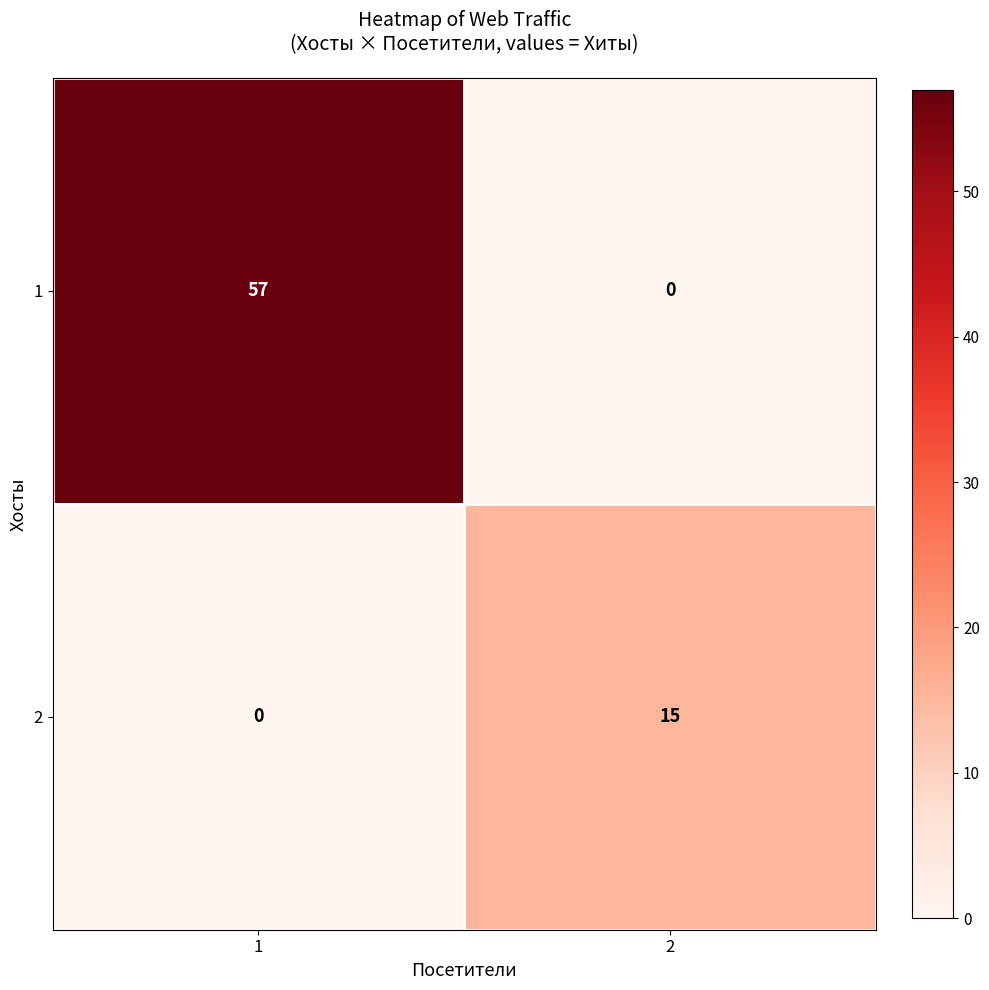

At which category does the chart reach its peak across all series?

1